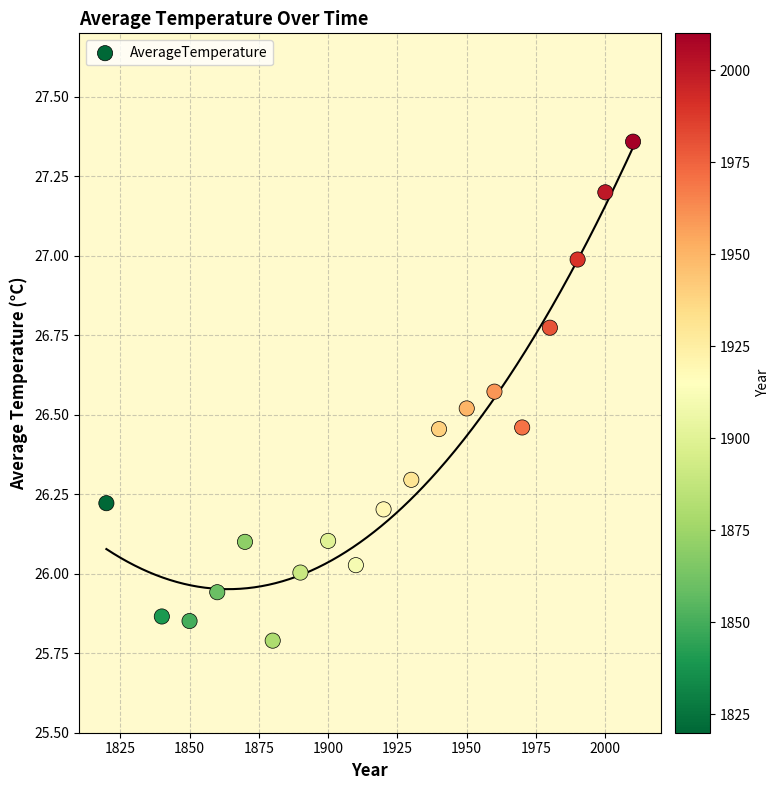

What is the range of X values (max minus min)?

190.0